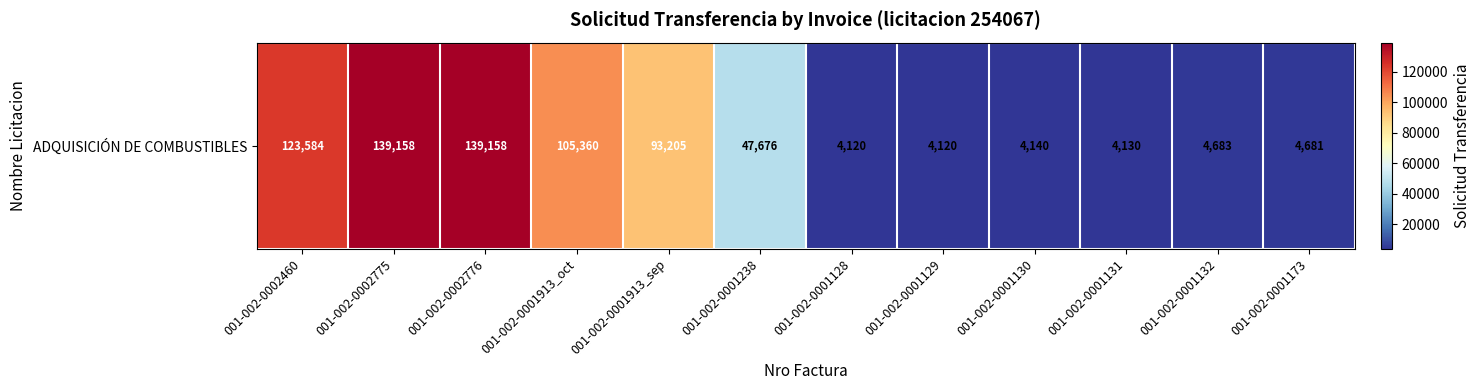

Reading left to right, list all the values displayed in this chart.

123584	139158	139158	105360	93205	47676	4120	4120	4140	4130	4683	4681